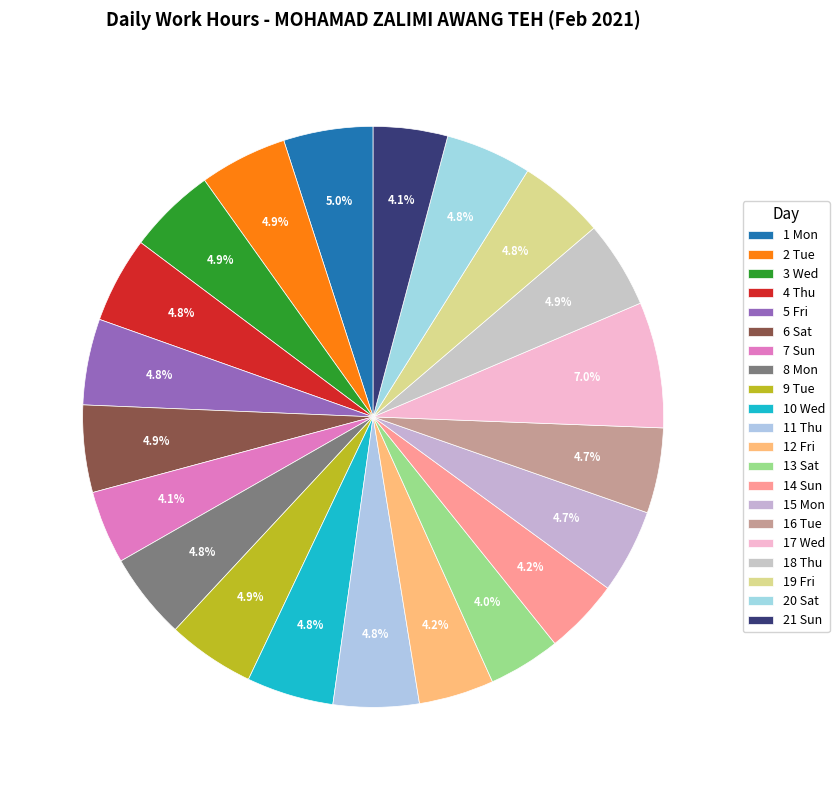

How many slices are in this pie chart?

21